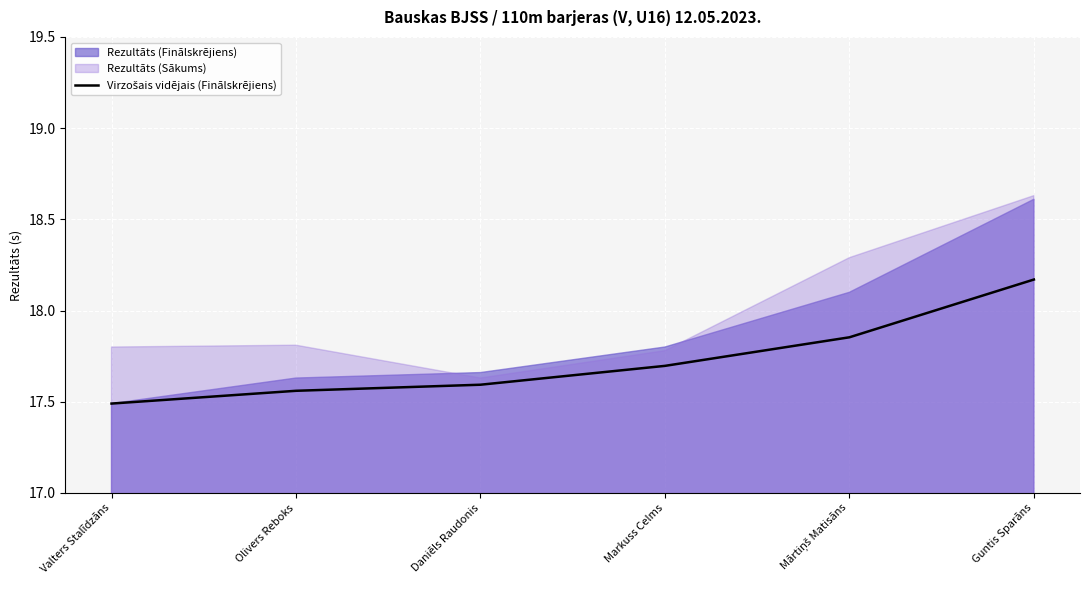

Between Guntis Sparāns and Daniēls Raudonis, which is larger?

Guntis Sparāns